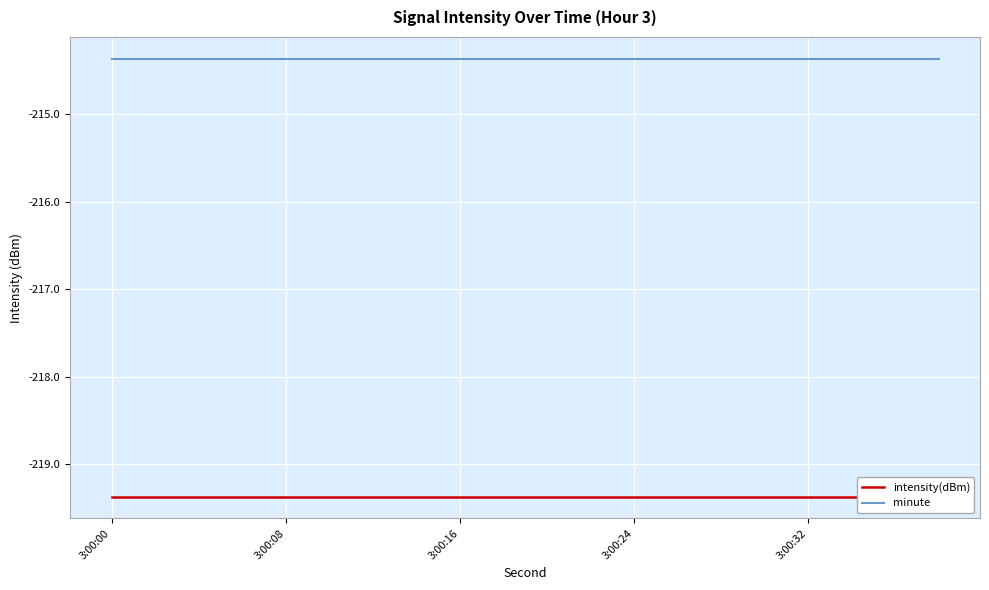

True or false: minute and intensity(dBm) intersect in this chart.

False